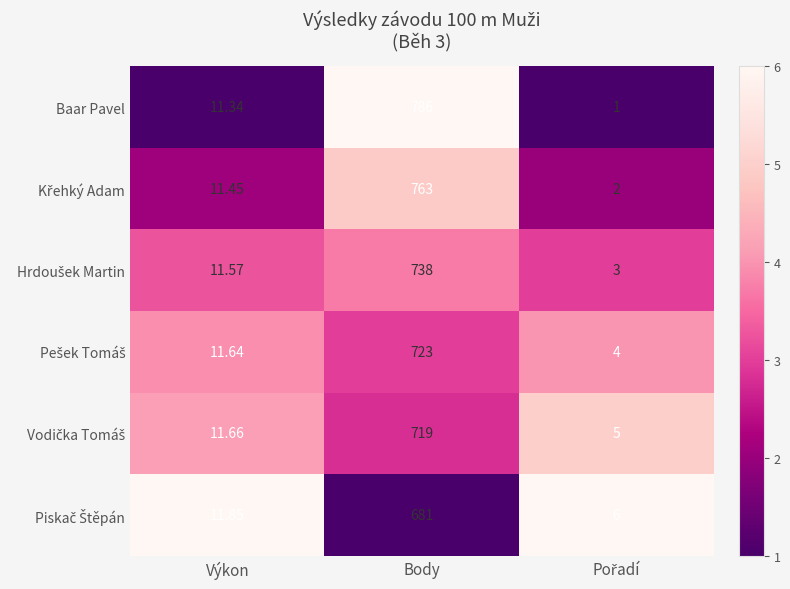

Which category has the highest value across all series?

Body